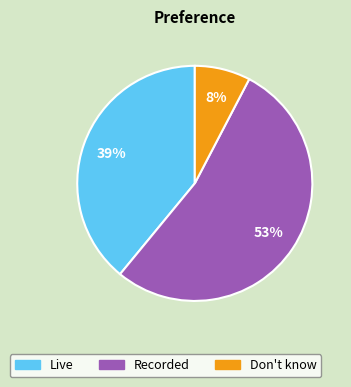

Is it true that Don't know is 1% of the pie?

False